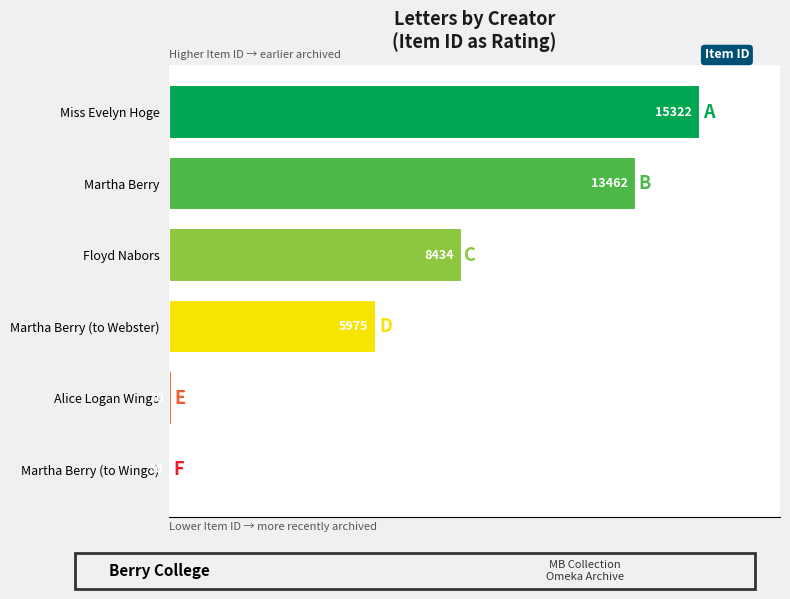

How many series are shown in this chart?

1